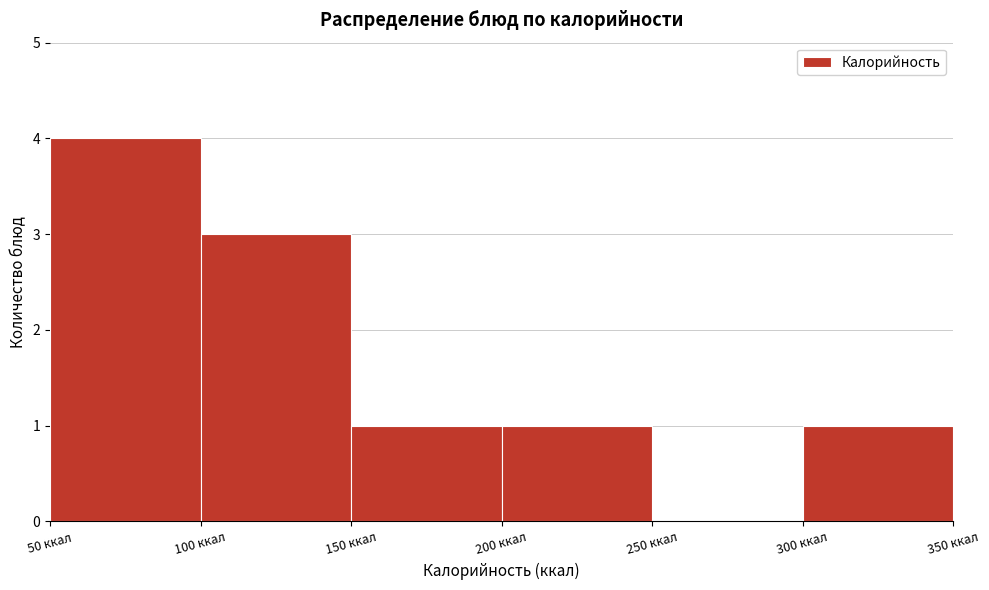

Reading left to right, list every bar in this chart as the range it spans on the x-axis followed by its height. The values are not printed on the chart, so give them approximately, as read against the axis.

50 to 100: 4
100 to 150: 3
150 to 200: 1
200 to 250: 1
250 to 300: 0
300 to 350: 1